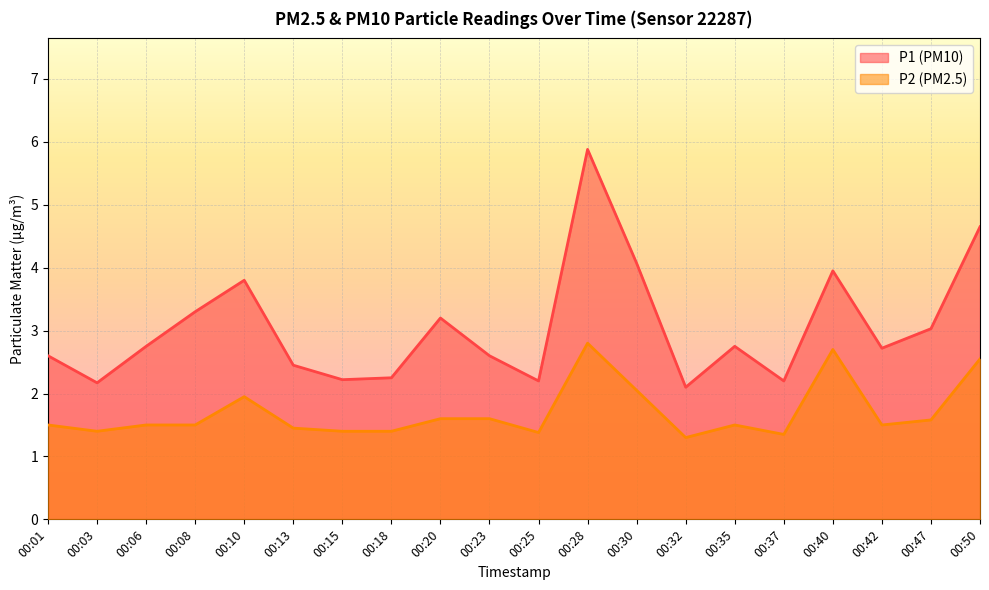

What is the difference between the P2 (PM2.5) values at 00:42 and 00:15?

0.1